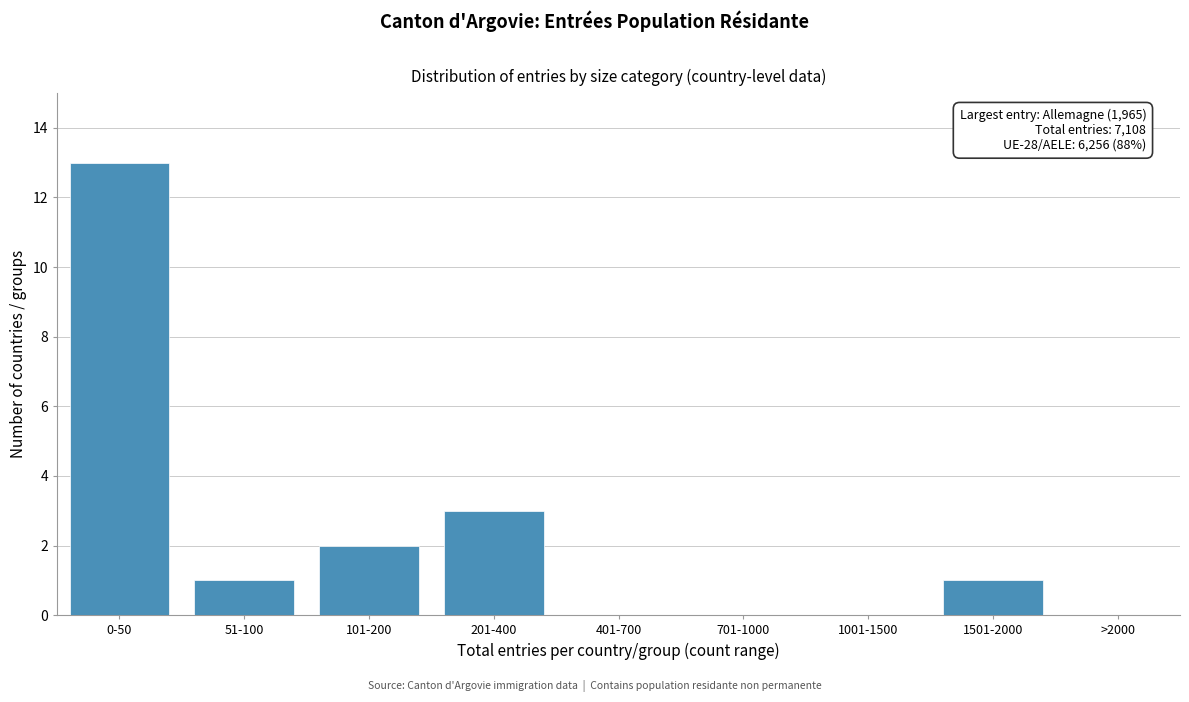

Reading left to right, list all the values displayed in this chart.

0-50=13	51-100=1	101-200=2	201-400=3	401-700=0	701-1000=0	1001-1500=0	1501-2000=1	>2000=0